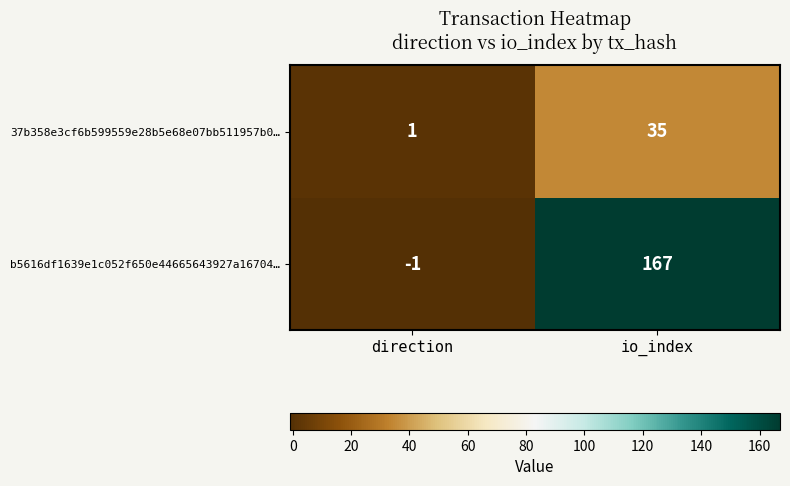

How many data points in b5616df1639e1c052f650e44665643927a16704… are less than 167?

1